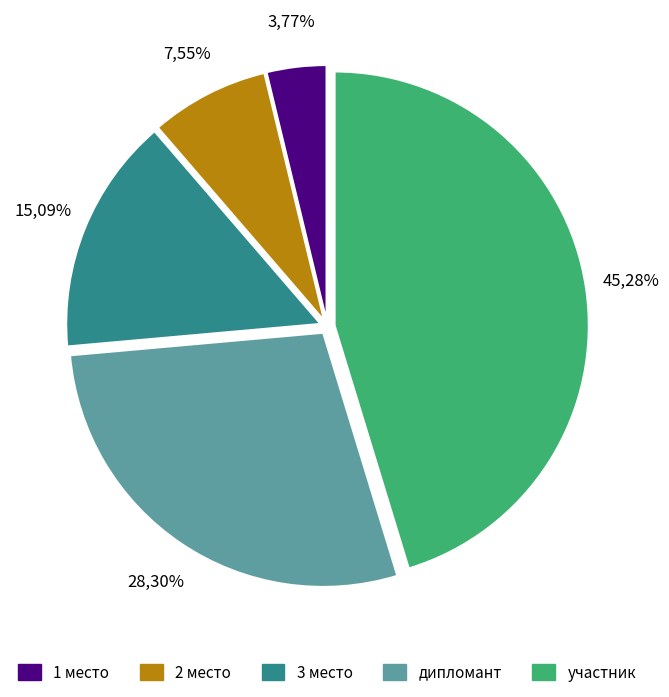

Is there any slice that represents more than half of the pie?

No